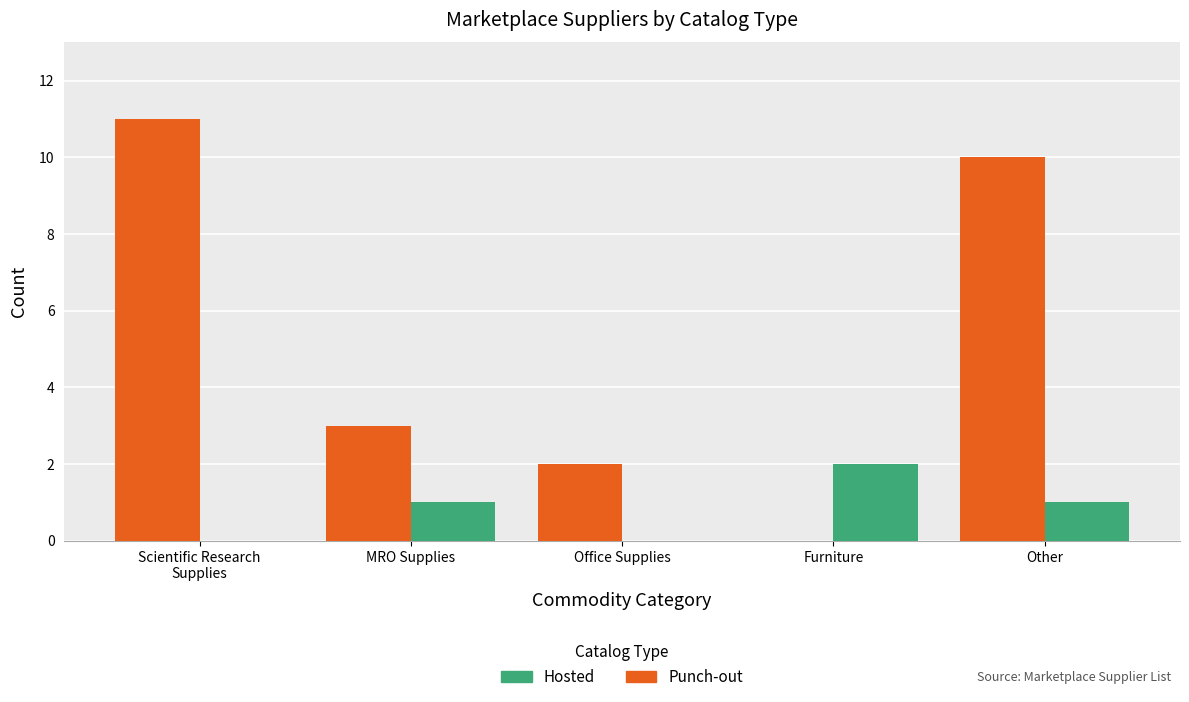

What is the sum of all Punch-out values?

26